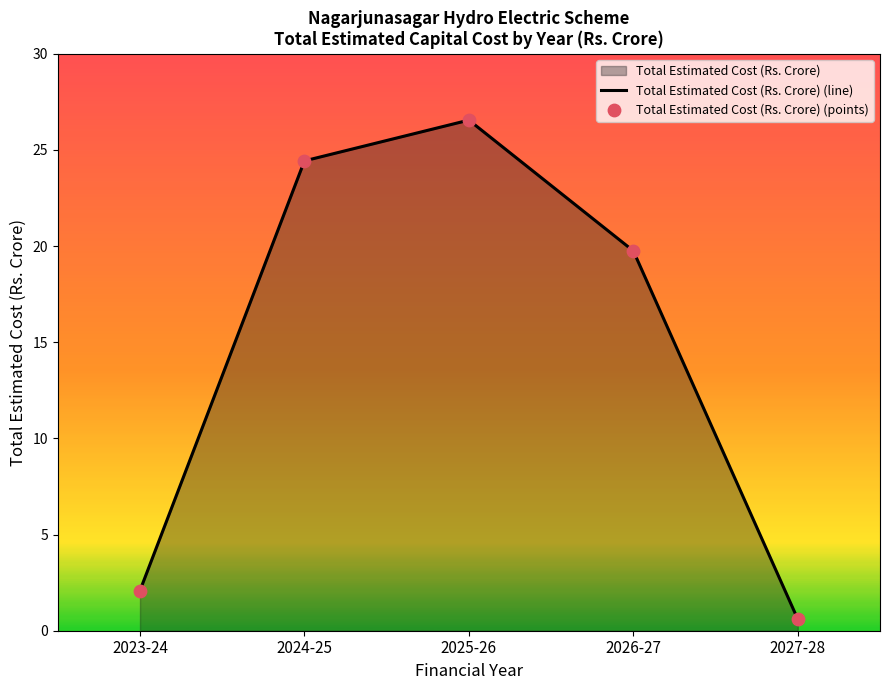

What is the change in value from 2023-24 to 2025-26?

+24.5